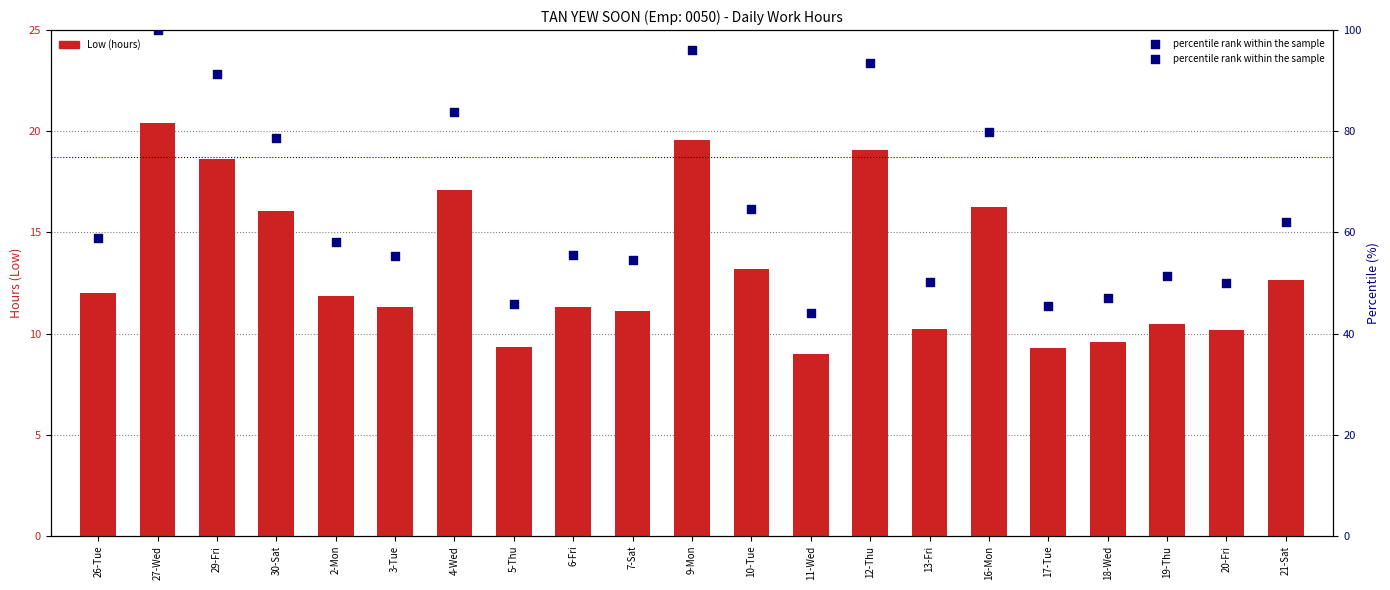

What are all the series names shown in the legend?

Low (hours), percentile rank within the sample